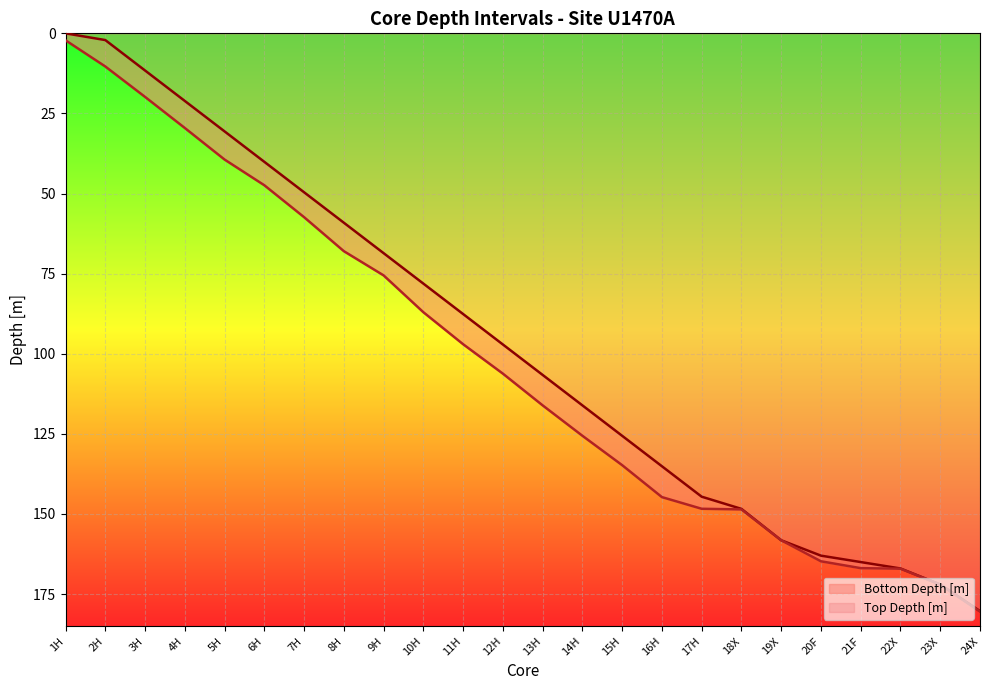

Reading left to right, list all the values displayed in this chart.

Top Depth [m]: 1H=0.0	2H=2.1	3H=11.6	4H=21.1	5H=30.6	6H=40.1	7H=49.6	8H=59.1	9H=68.6	10H=78.1	11H=87.6	12H=97.1	13H=106.6	14H=116.1	15H=125.6	16H=135.1	17H=144.6	18X=148.4	19X=158.2	20F=163.0	21F=165.0	22X=167.0	23X=172.0	24X=180.3
Bottom Depth [m]: 1H=2.2	2H=10.3	3H=19.8	4H=29.5	5H=39.4	6H=47.4	7H=57.4	8H=68.0	9H=75.5	10H=87.0	11H=97.0	12H=106.2	13H=116.1	14H=125.6	15H=134.8	16H=144.7	17H=148.4	18X=148.6	19X=158.2	20F=164.8	21F=166.9	22X=167.1	23X=172.0	24X=180.4